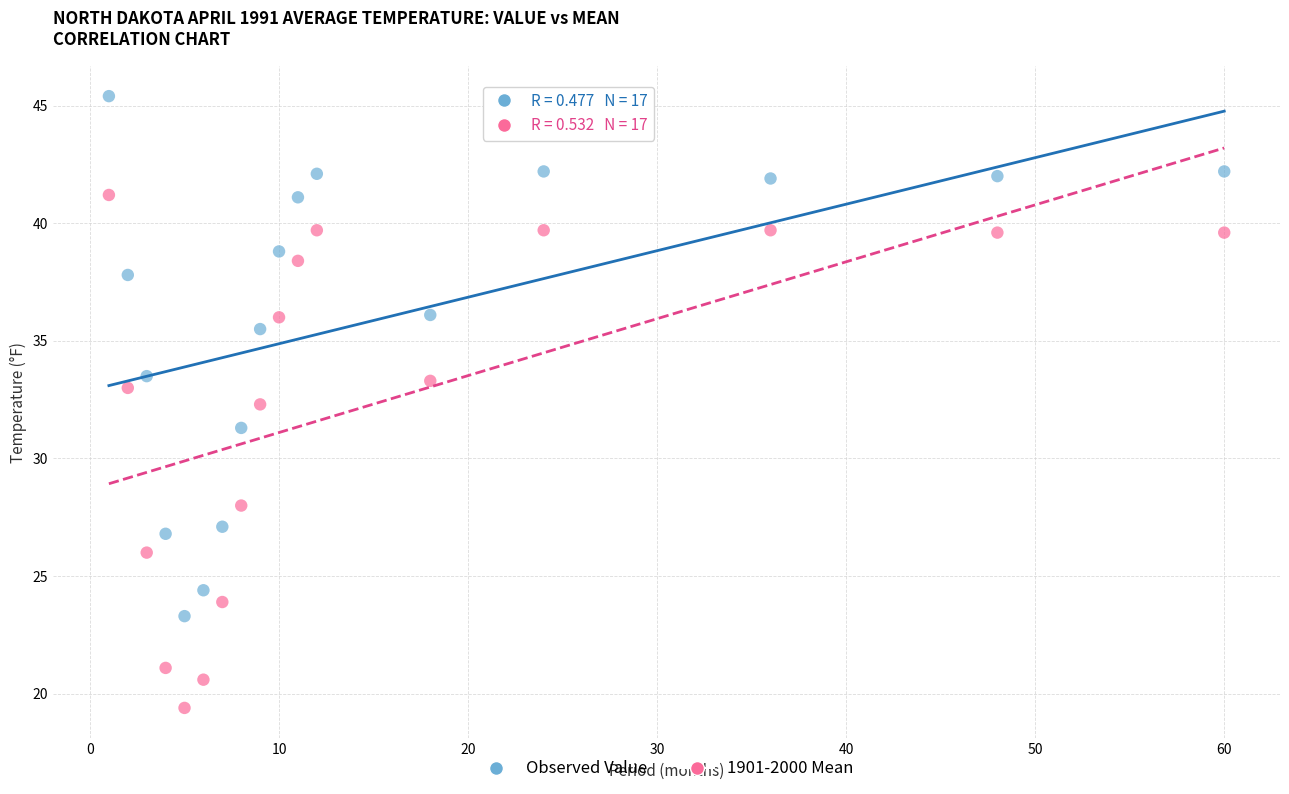

What are all the series names shown in the legend?

Observed Value, 1901-2000 Mean